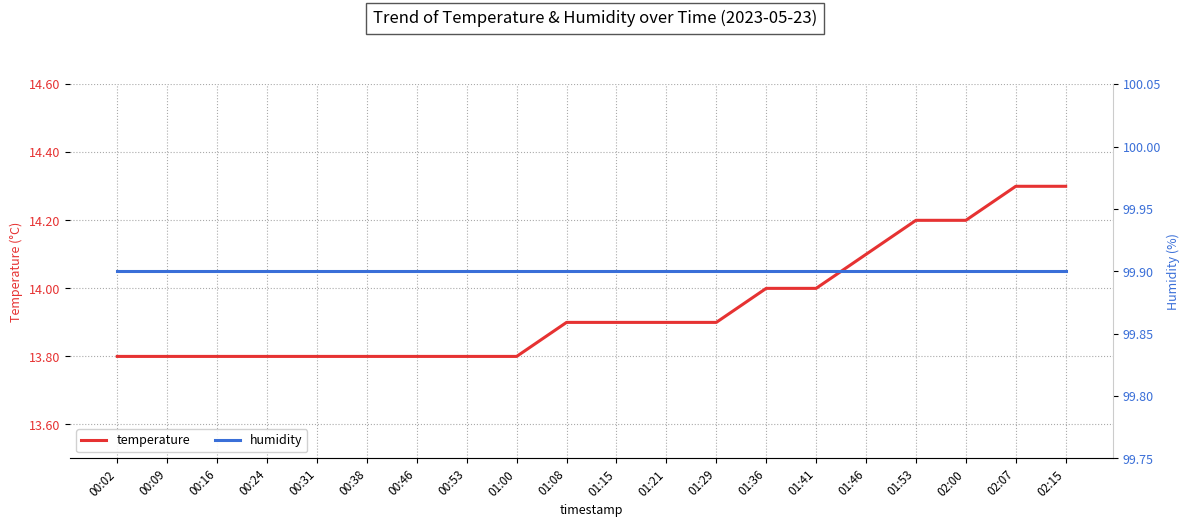

What is the label of the 15th point from the left?

01:41